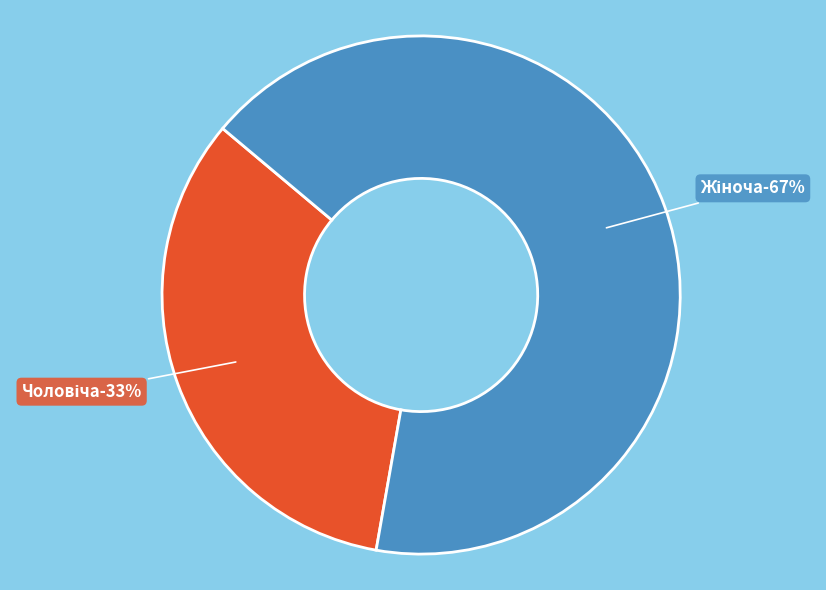

What percentage is the Жіноча slice, to the nearest percent?

67%